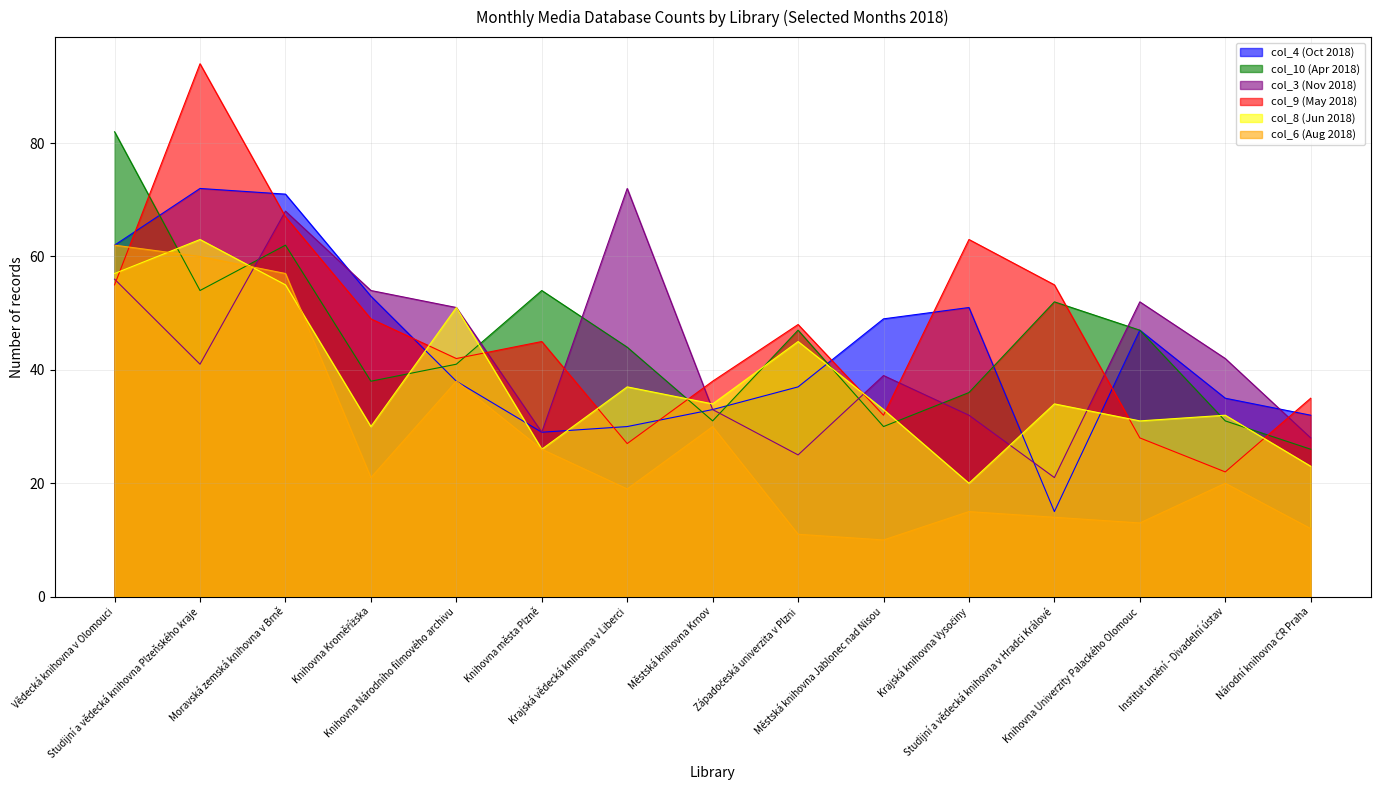

After their last crossing, which series has the higher values: col_8 (Jun 2018) or col_4 (Oct 2018)?

col_4 (Oct 2018)